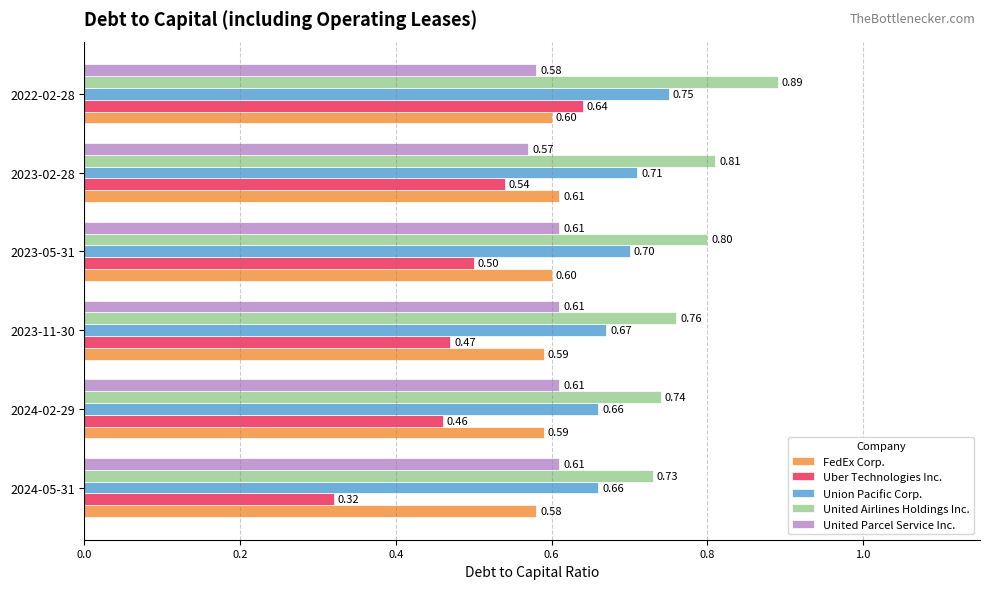

List the labels in order of United Airlines Holdings Inc. value, largest first.

2022-02-28, 2023-02-28, 2023-05-31, 2023-11-30, 2024-02-29, 2024-05-31